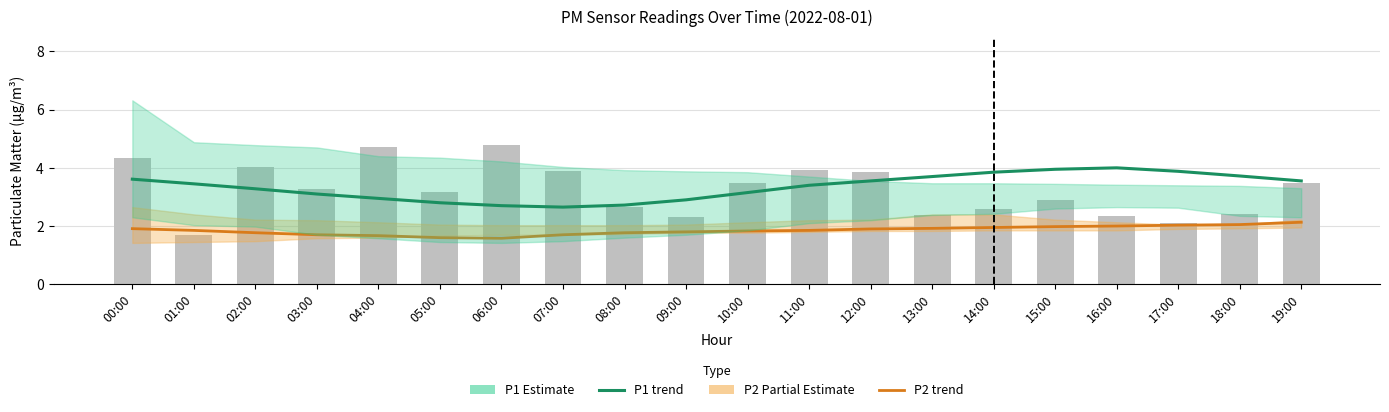

List the series in order of their overall mean, lowest first.

P2, P1